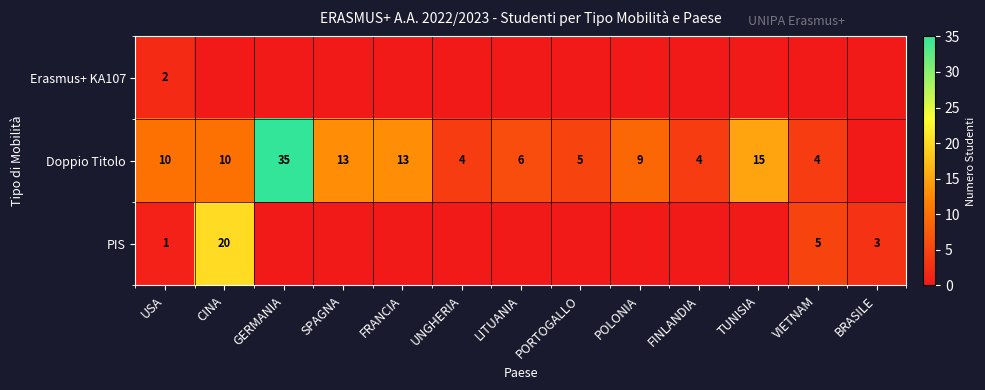

The PIS series shows 5 at VIETNAM. True or false?

True